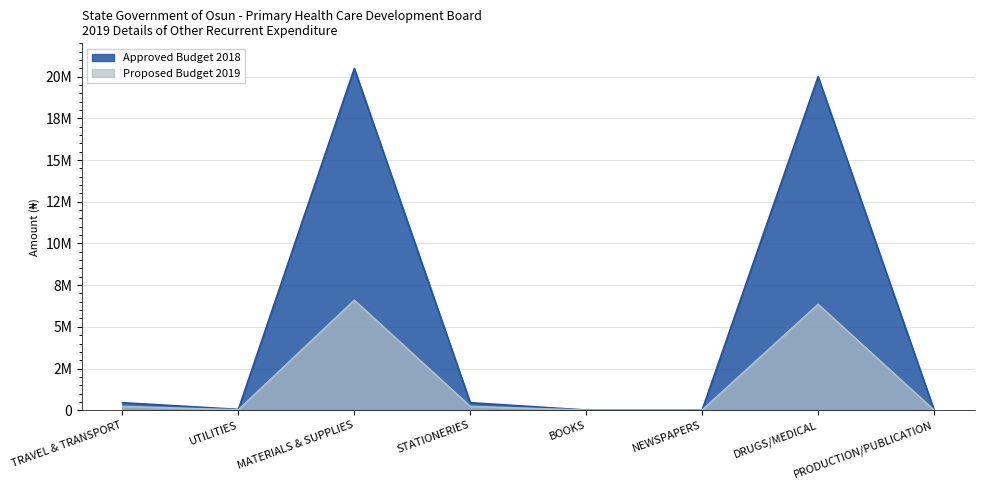

What is the label of the 6th point from the right?

MATERIALS & SUPPLIES